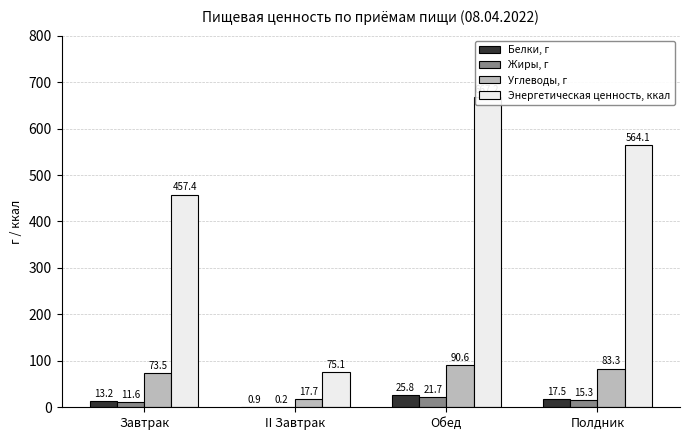

What is the smallest value displayed?

0.2